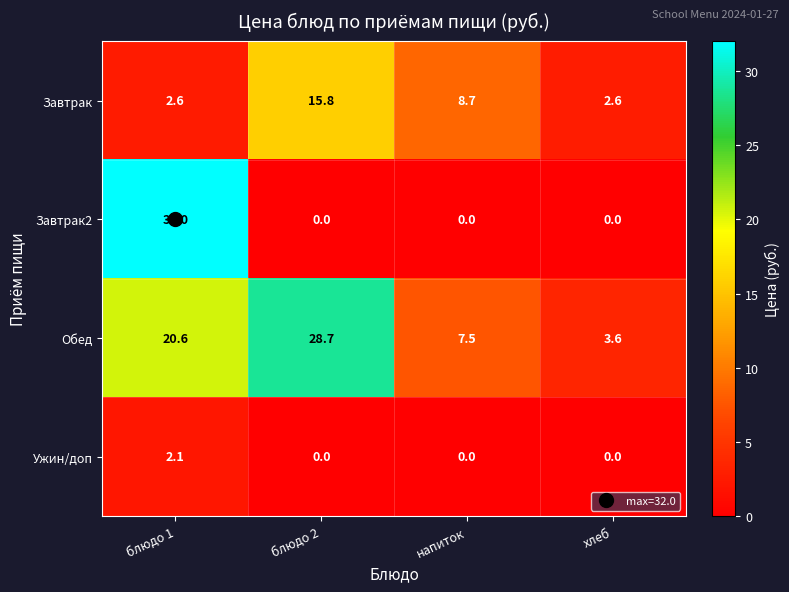

Where is Завтрак nearest to the value 9?

напиток